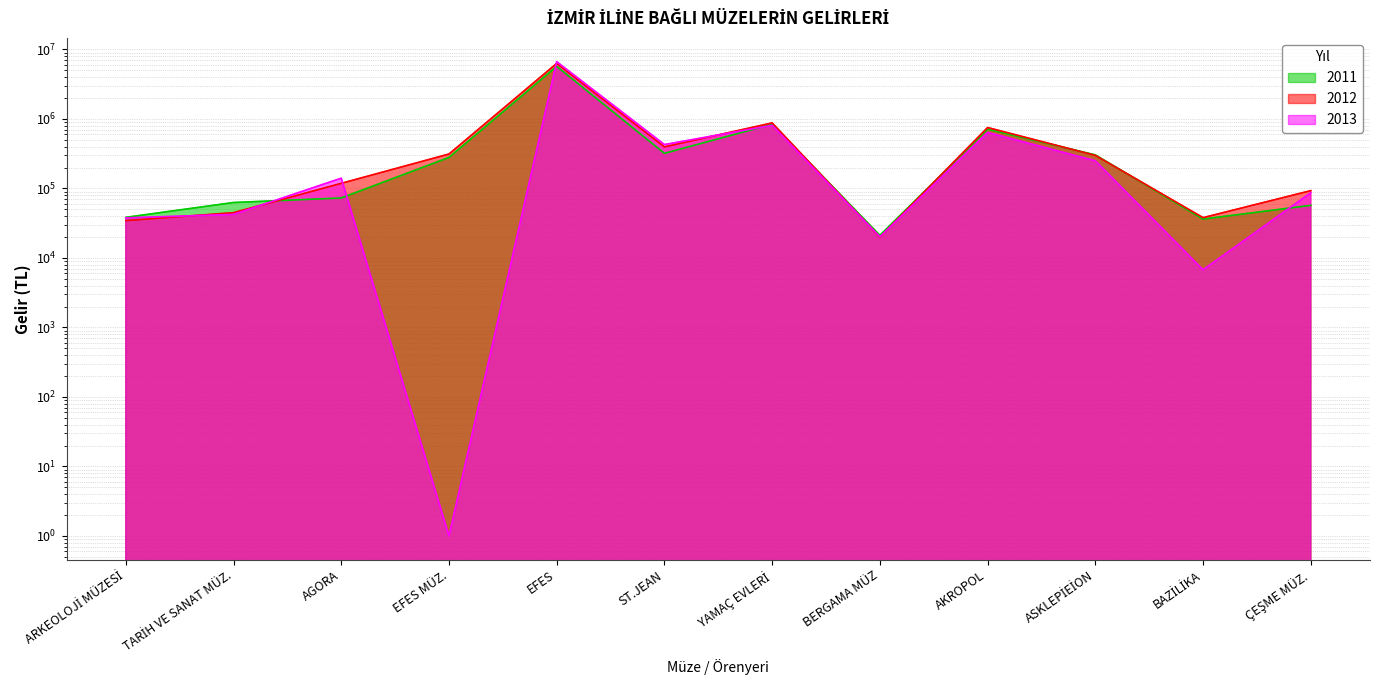

Rank the series by their average value, from lowest to highest.

2011, 2013, 2012